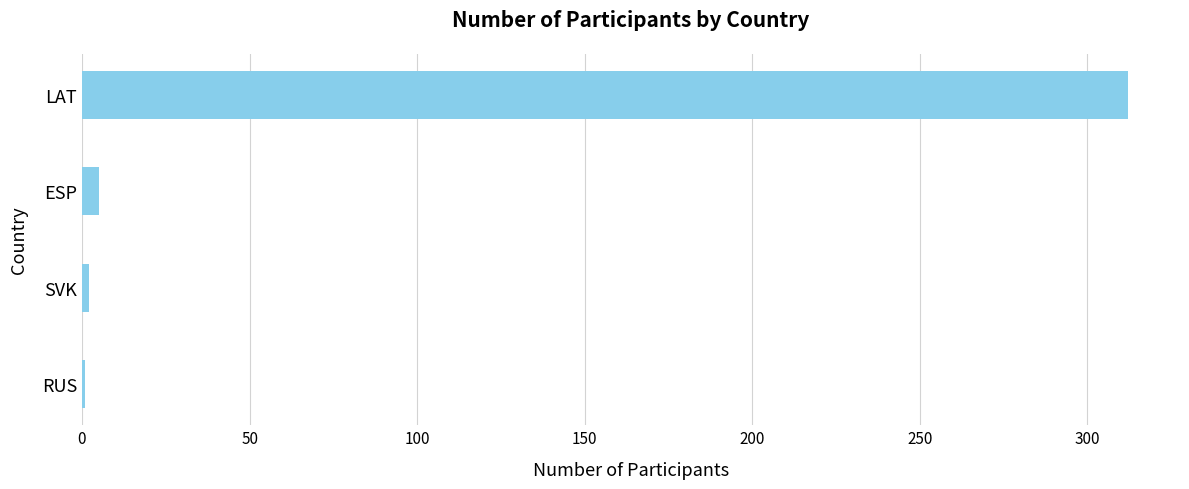

What is the average value?

80